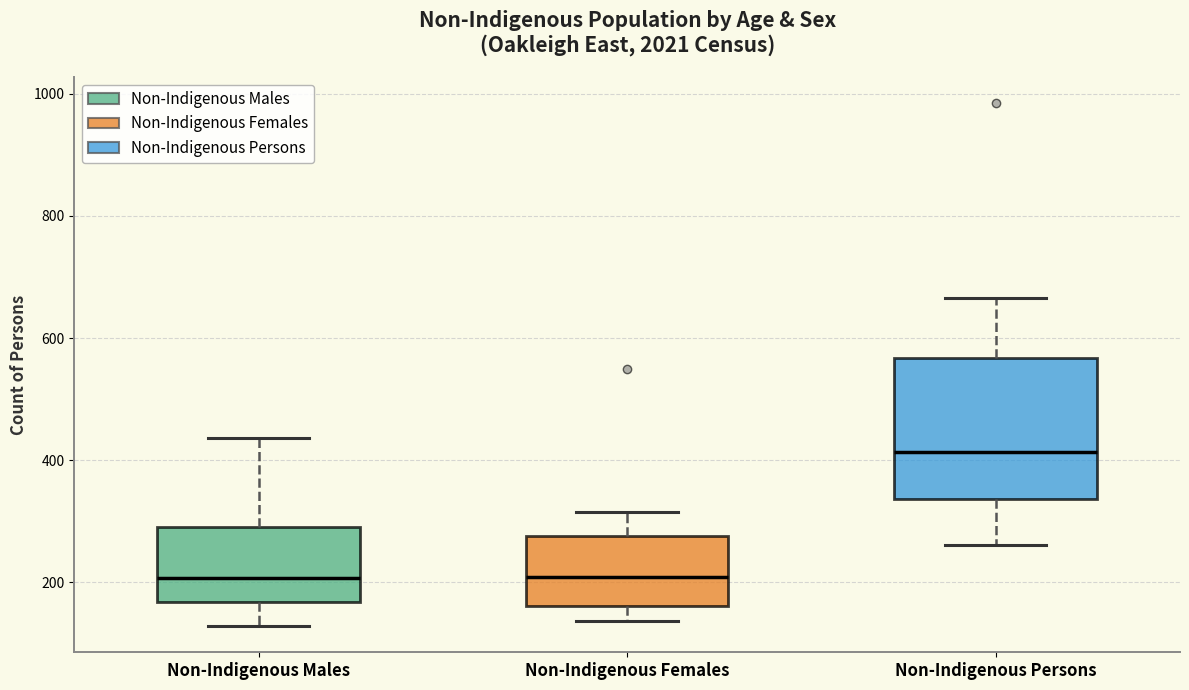

Comparing the boxes themselves (not the whiskers), which one is the tallest?

Non-Indigenous Persons